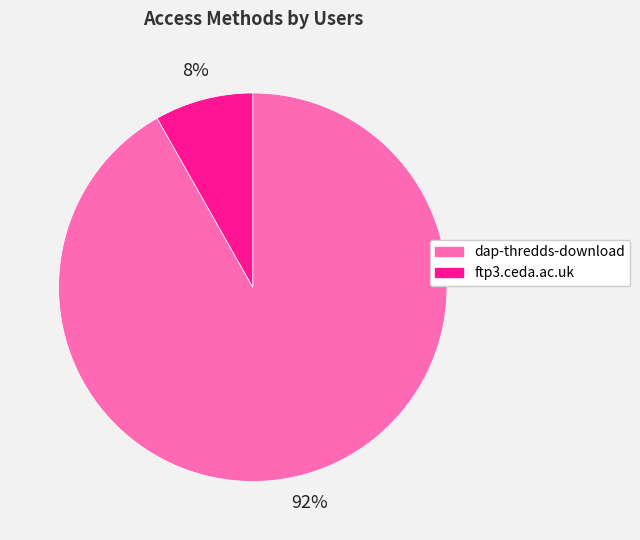

Between ftp3.ceda.ac.uk and dap-thredds-download, which is larger?

dap-thredds-download